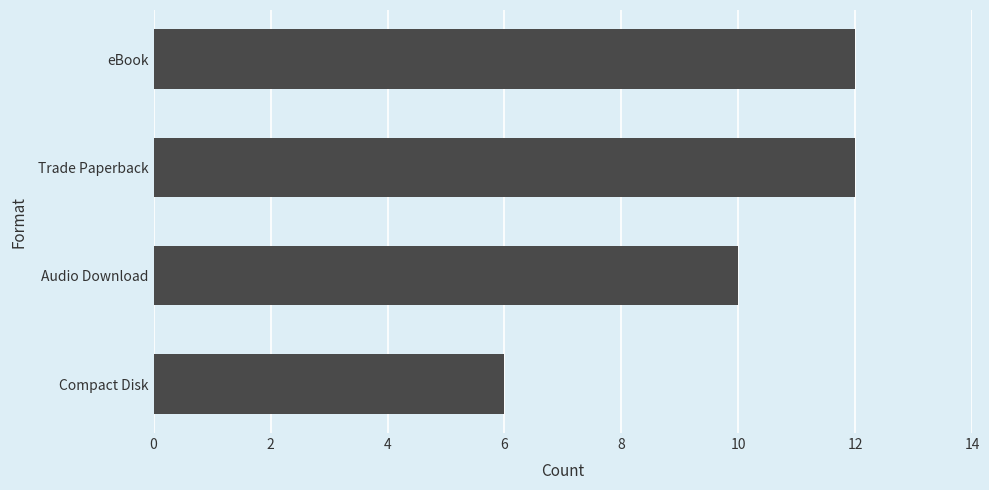

What is the maximum value shown in the chart?

12